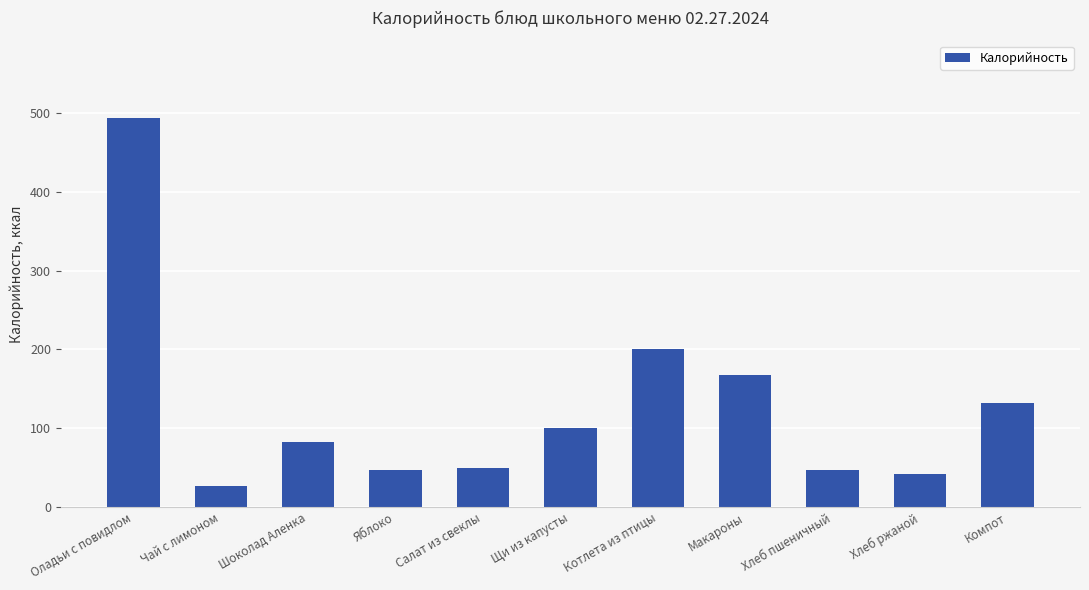

What is the smallest value displayed?

27